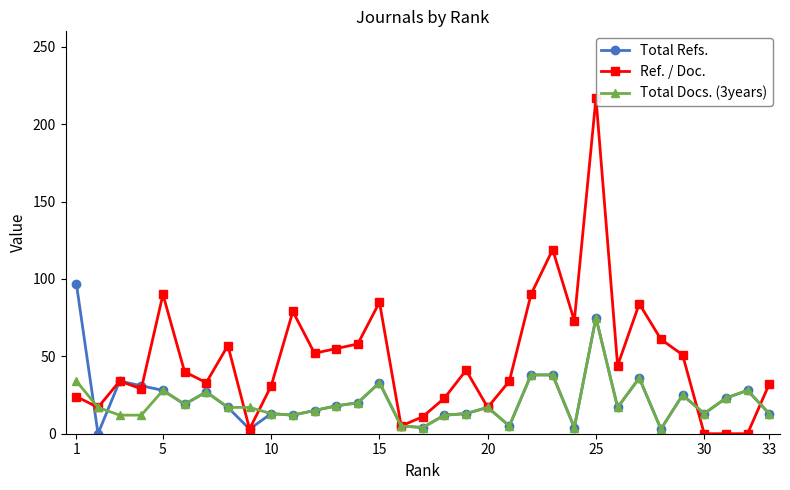

Reading left to right, what are all the values shown in this chart?

Total Refs.: 97	0	34	31	28	19	27	17	3	13	12	15	18	20	33	5	4	12	13	17	5	38	38	4	75	17	36	3	25	13	23	28	13
Ref. / Doc.: 24	17	34	29	90	40	33	57	3	31	79	52	55	58	85	5	11	23	41	17	34	90	119	73	217	44	84	61	51	0	0	0	32
Total Docs. (3years): 34	17	12	12	28	19	27	17	17	13	12	15	18	20	33	5	4	12	13	17	5	38	38	4	75	17	36	3	25	13	23	28	13